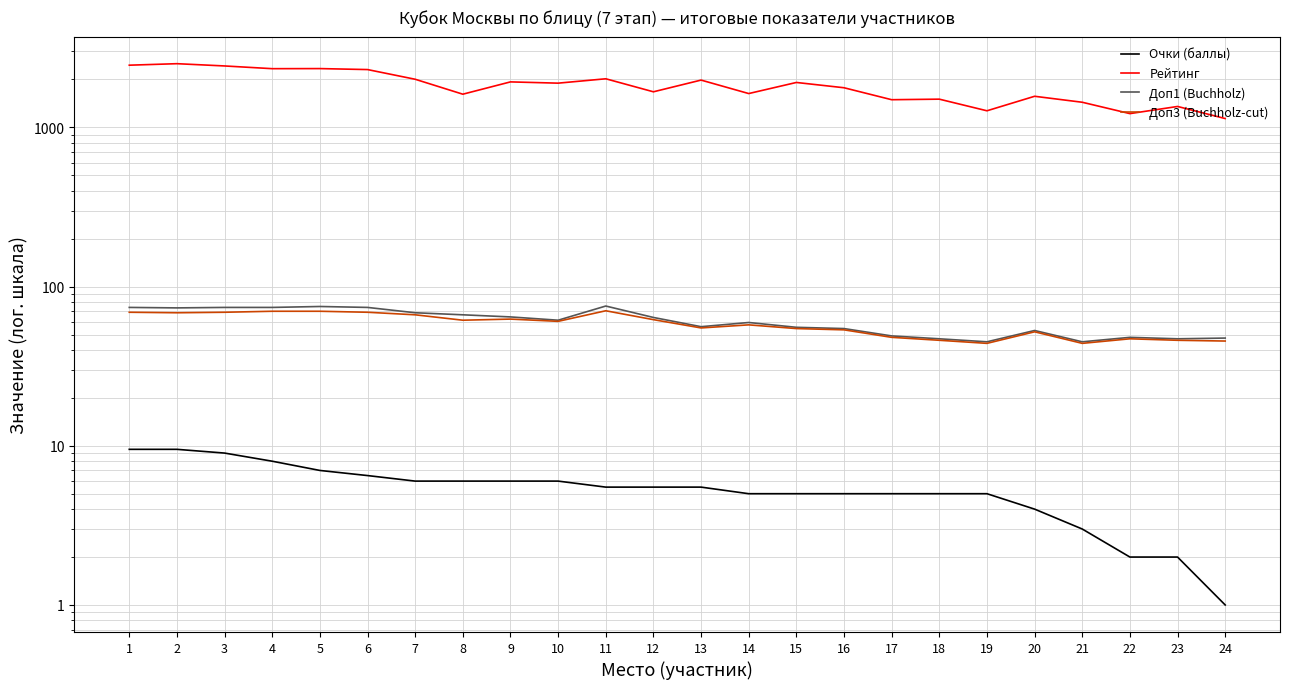

What is the value of the Рейтинг point at the 16th from the left?

1775.0